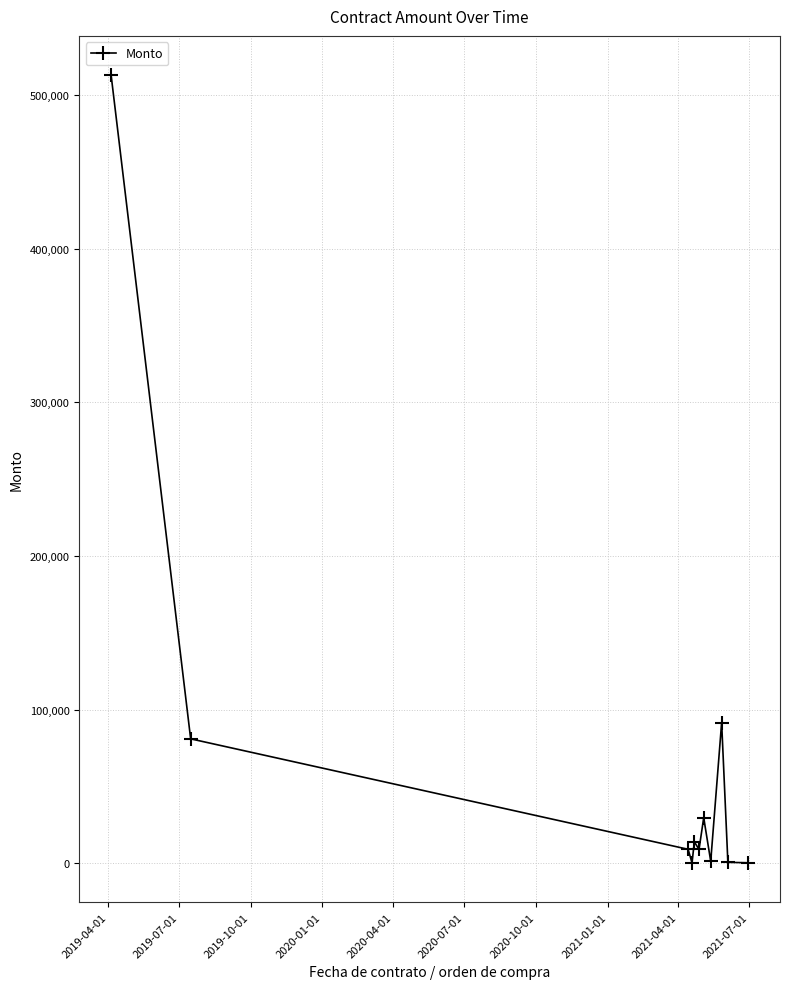

How many categories are shown in the chart?

11